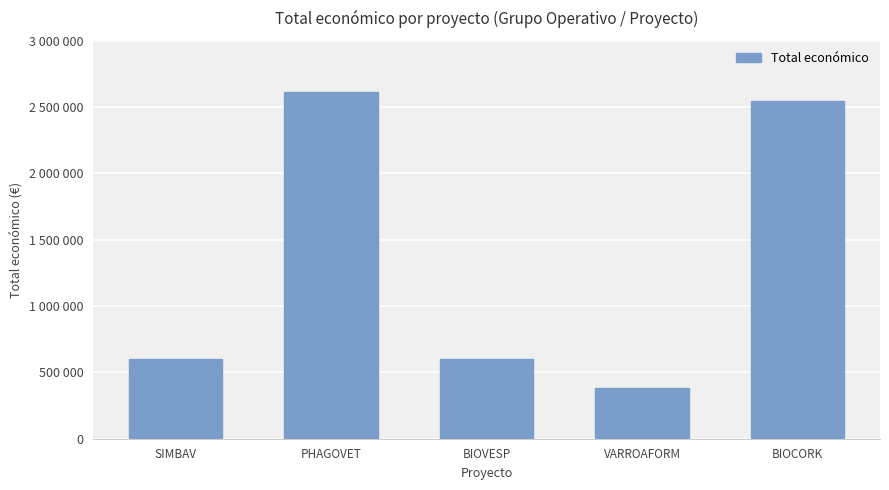

Is it true that the value at BIOVESP is 598139?

True